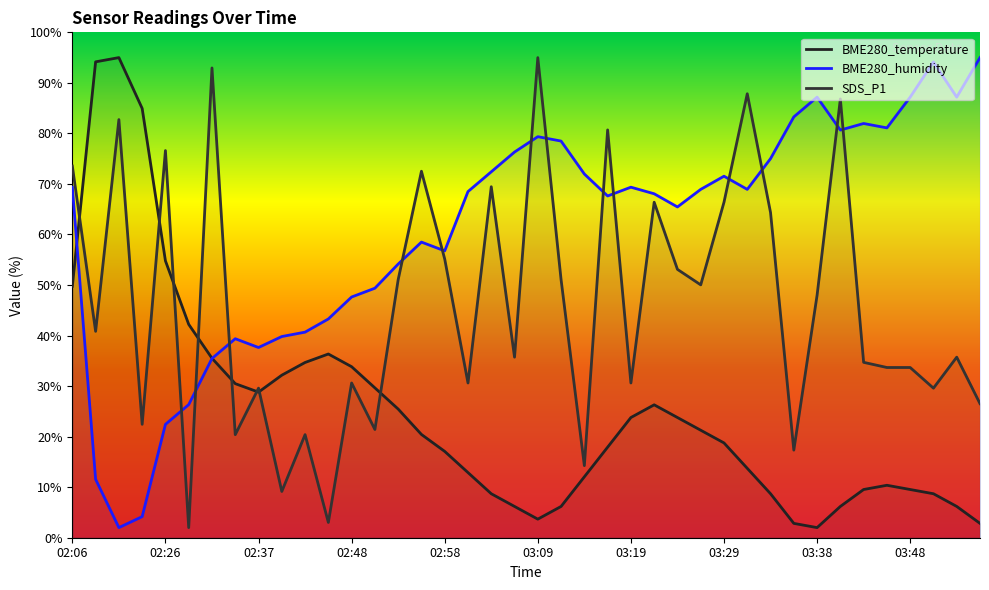

At which label is SDS_P1 closest to 48?

03:38